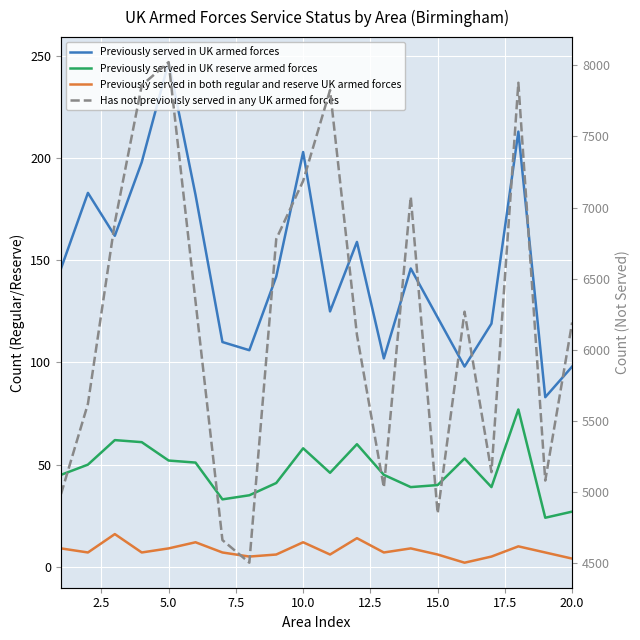

What is the greatest value displayed?

8023